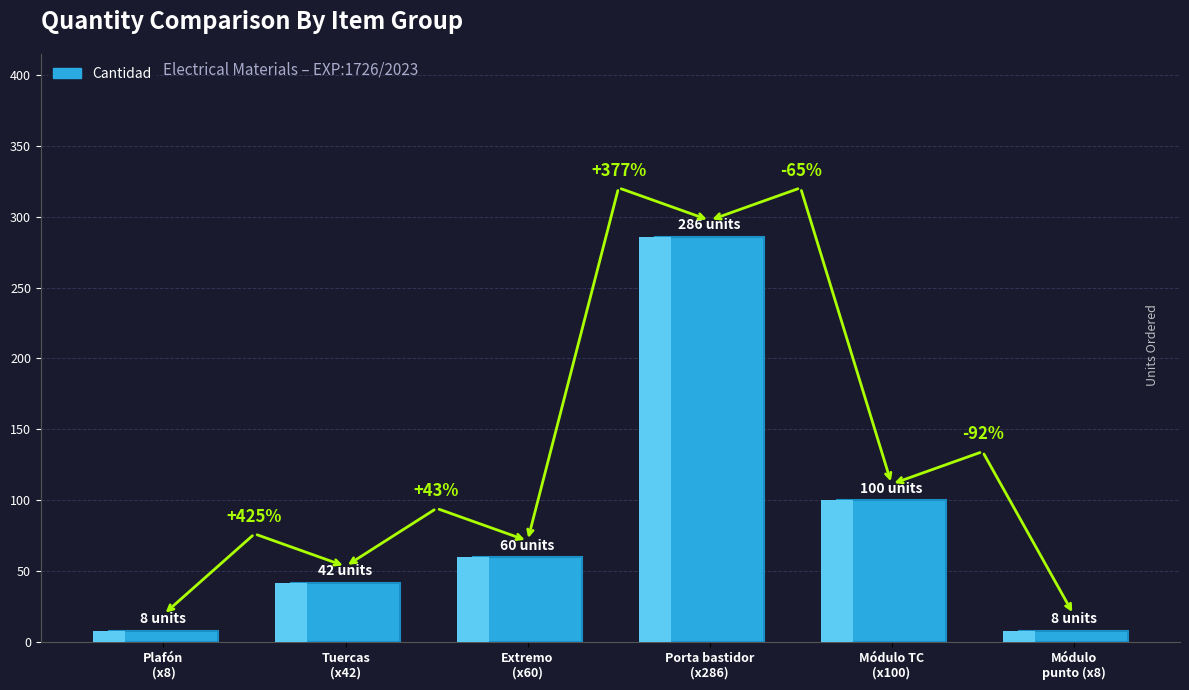

Is it true that the value at Tuercas
(x42) is 42?

True